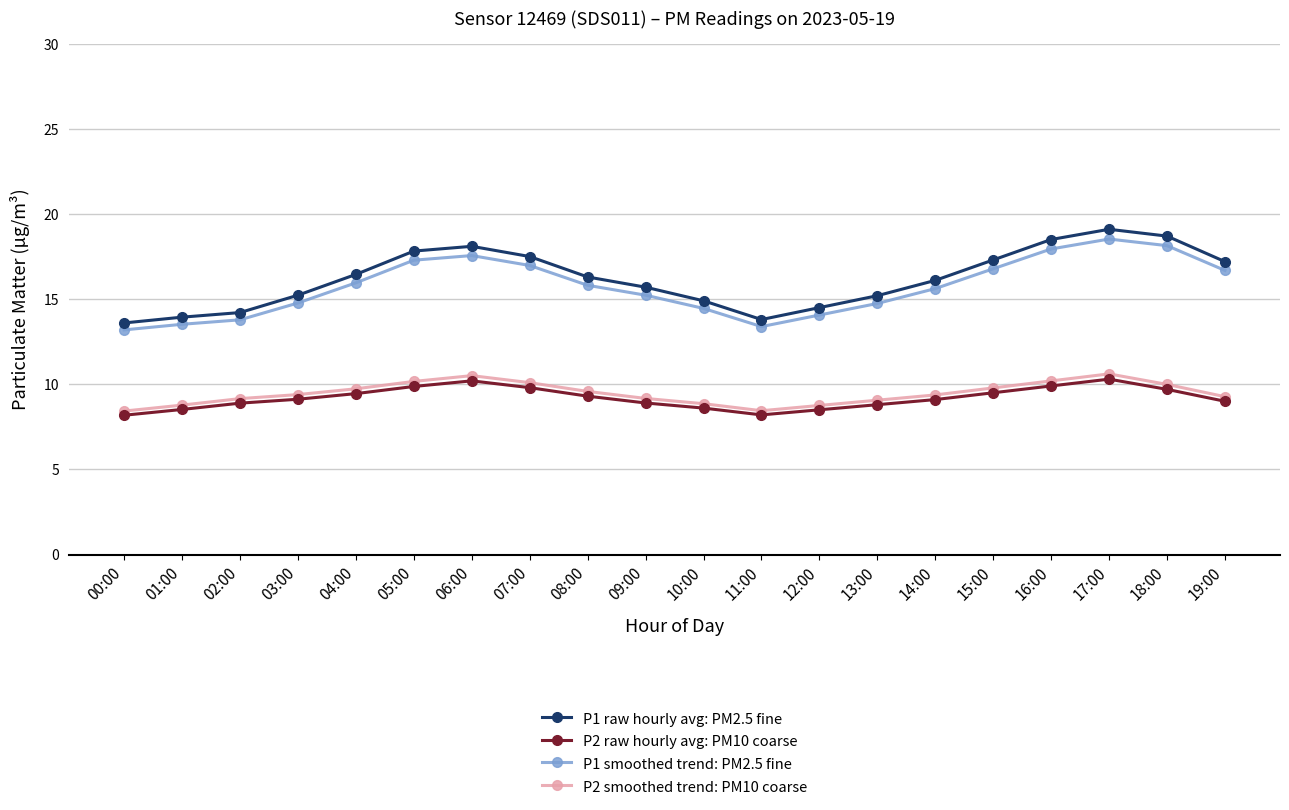

True or false: P1 raw hourly avg: PM2.5 fine and P2 smoothed trend: PM10 coarse intersect in this chart.

False